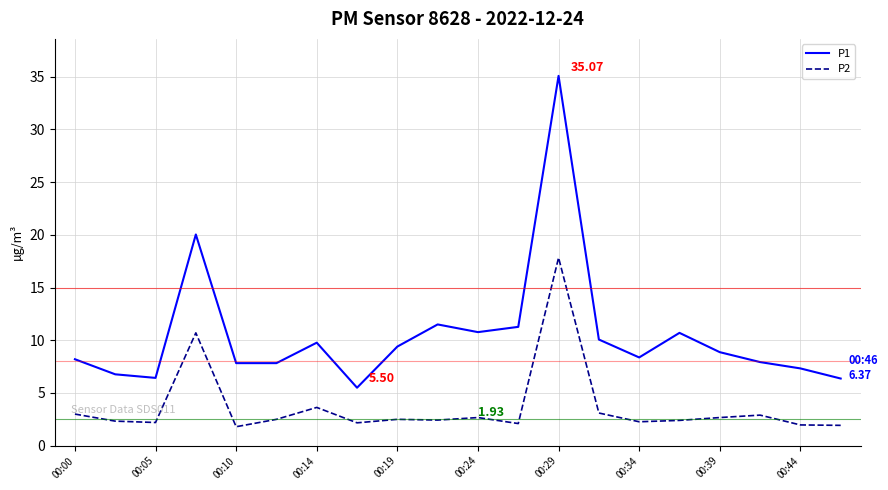

What is the difference between the maximum and minimum values in the P1 series?

29.6